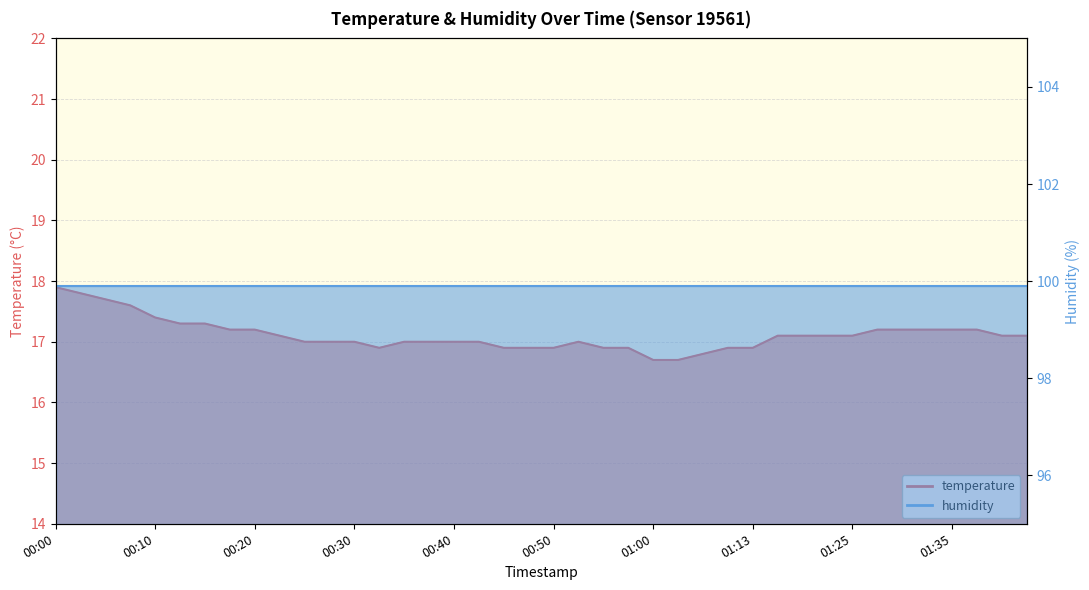

What is the value of the 2nd point from the left?

17.8